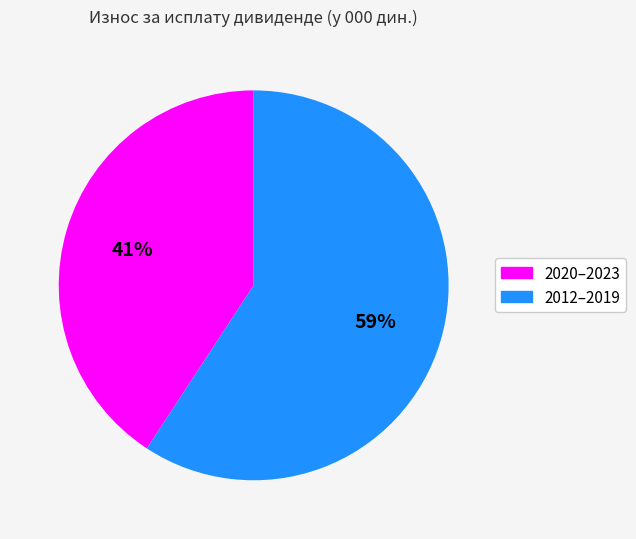

Is there a majority slice in this chart?

Yes